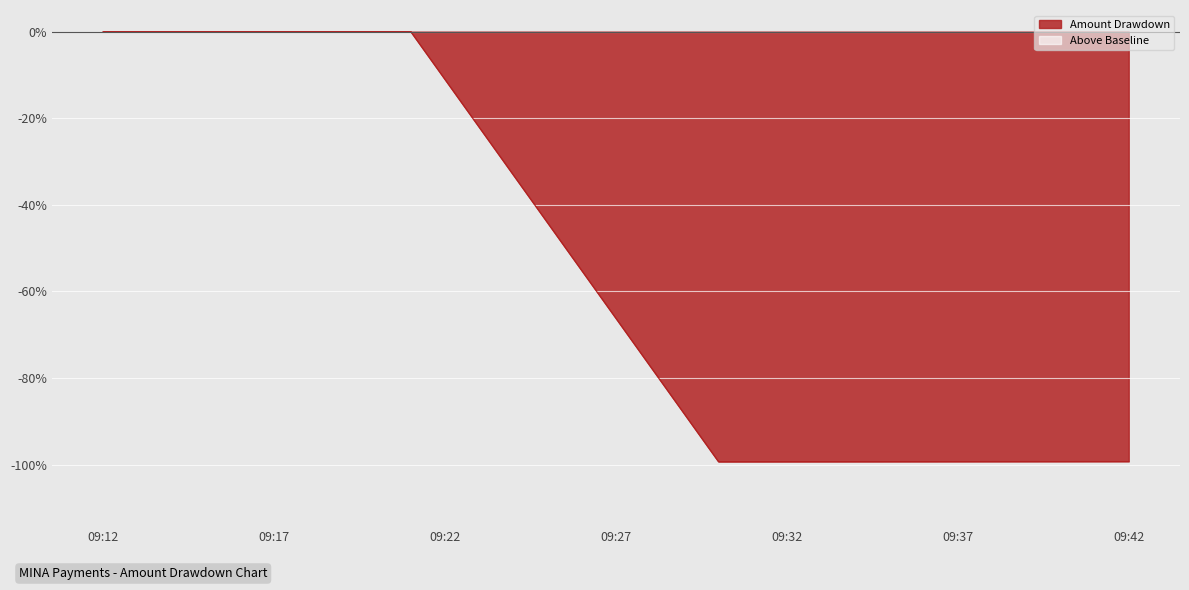

Which label corresponds to the largest value in the chart?

2024-02-28 09:21:00